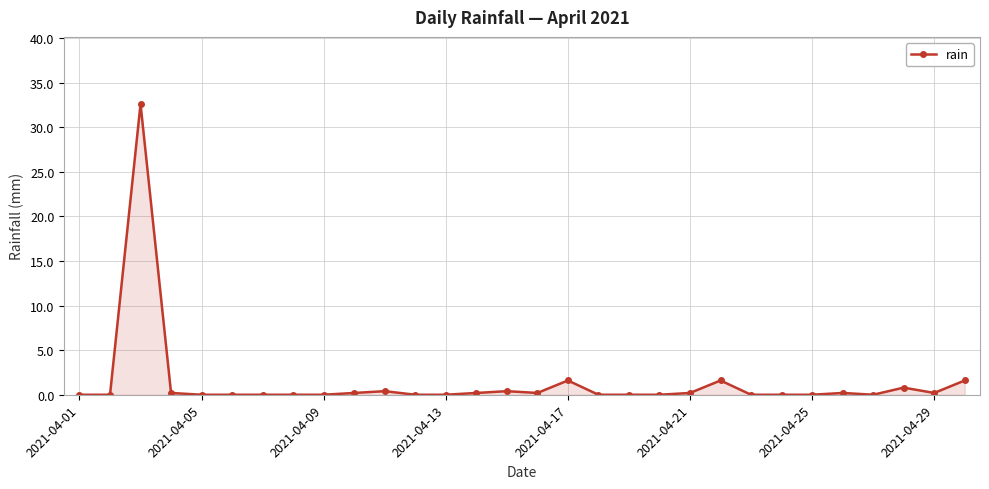

What is the sum of all values?

40.4